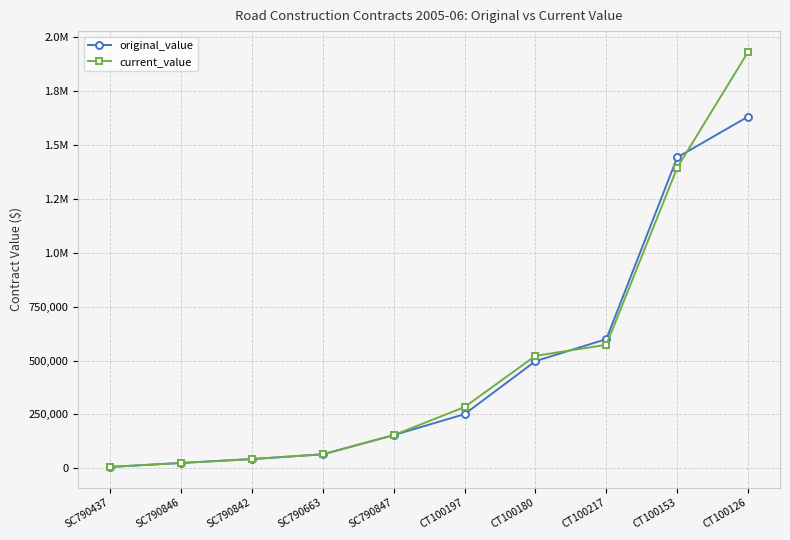

What position from the right is SC790847?

6